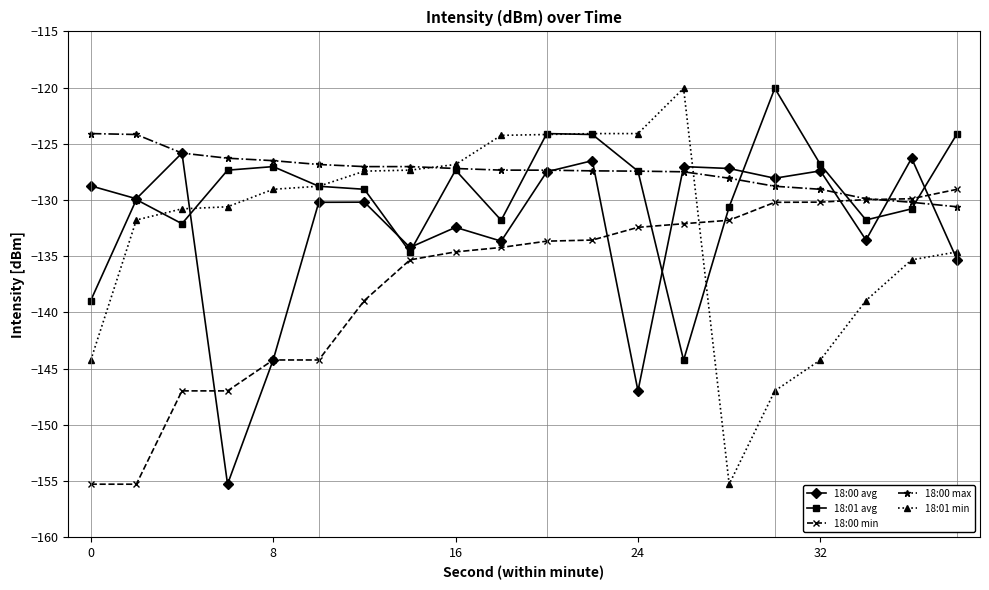

Which series has the widest spread of values?

18:01 min